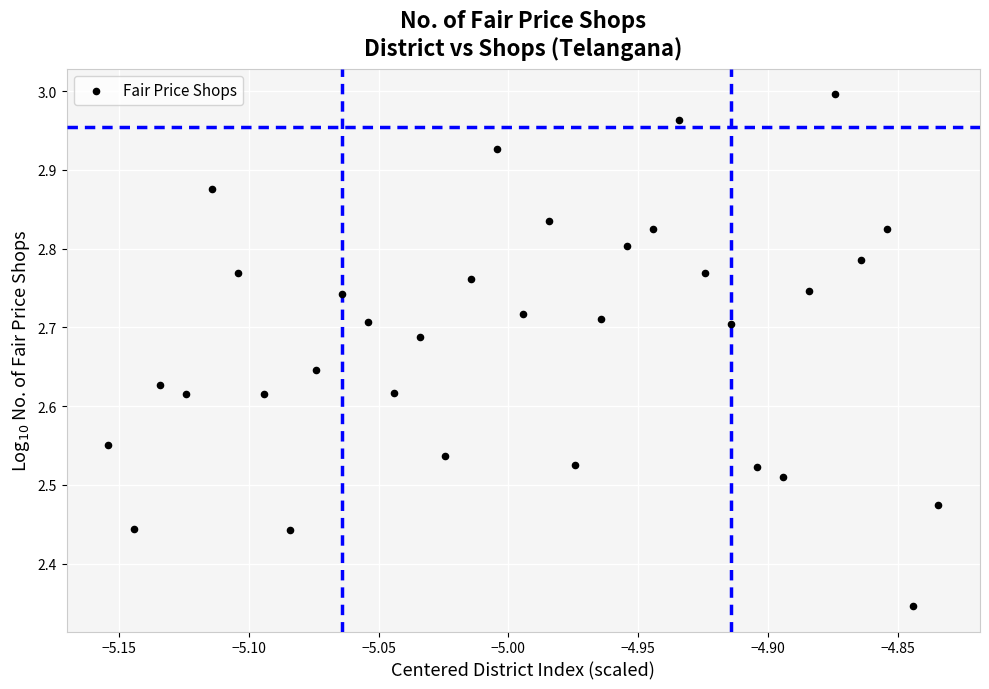

What is the range of Y values (max minus min)?

0.6